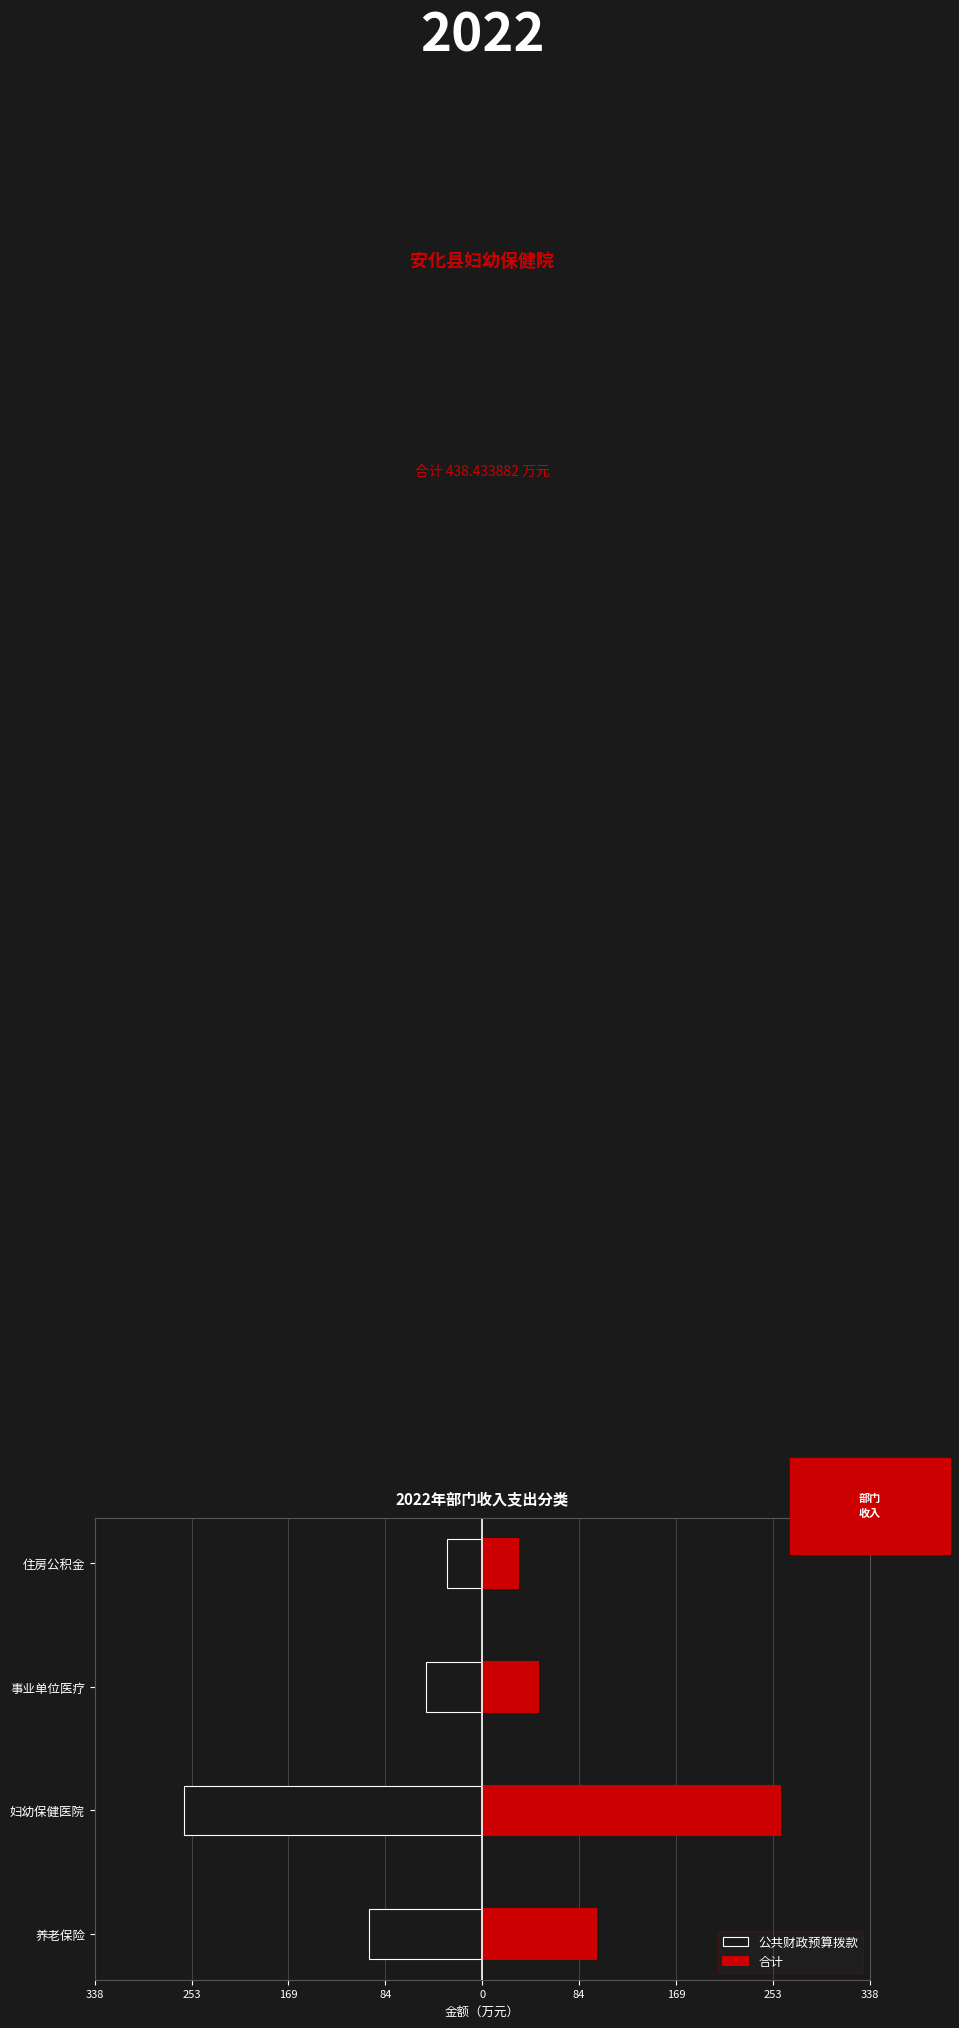

What are all the series names shown in the legend?

公共财政预算拨款, 合计